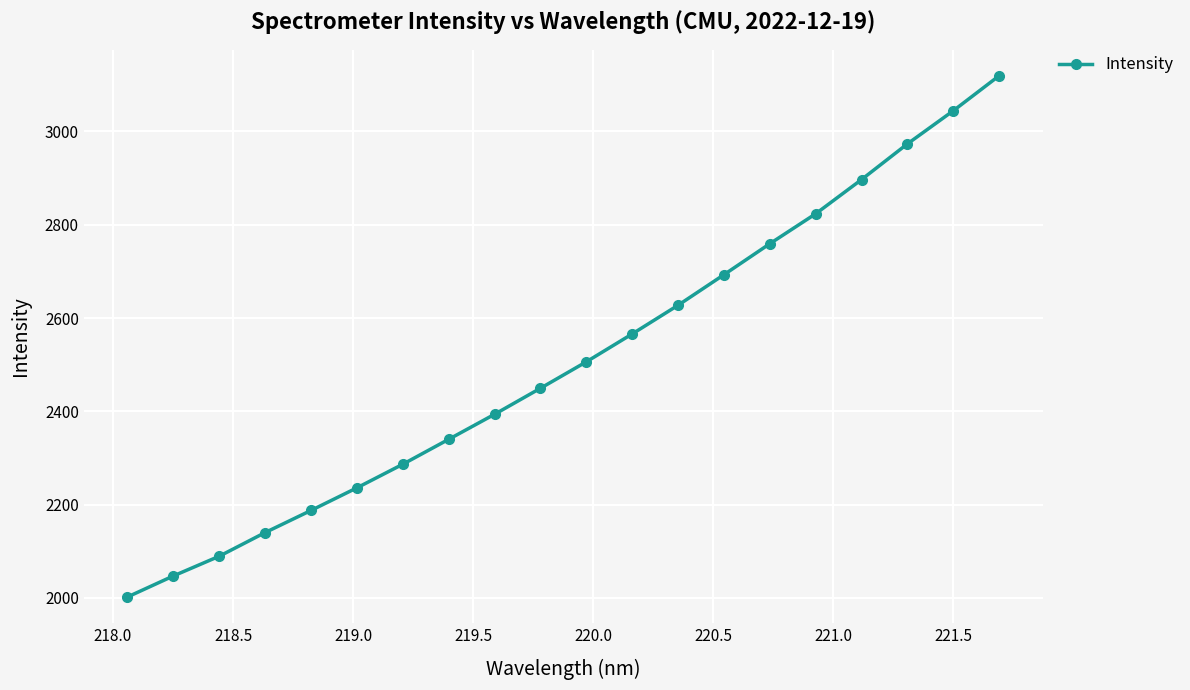

True or false: the data has more than 0 interior local peaks.

False